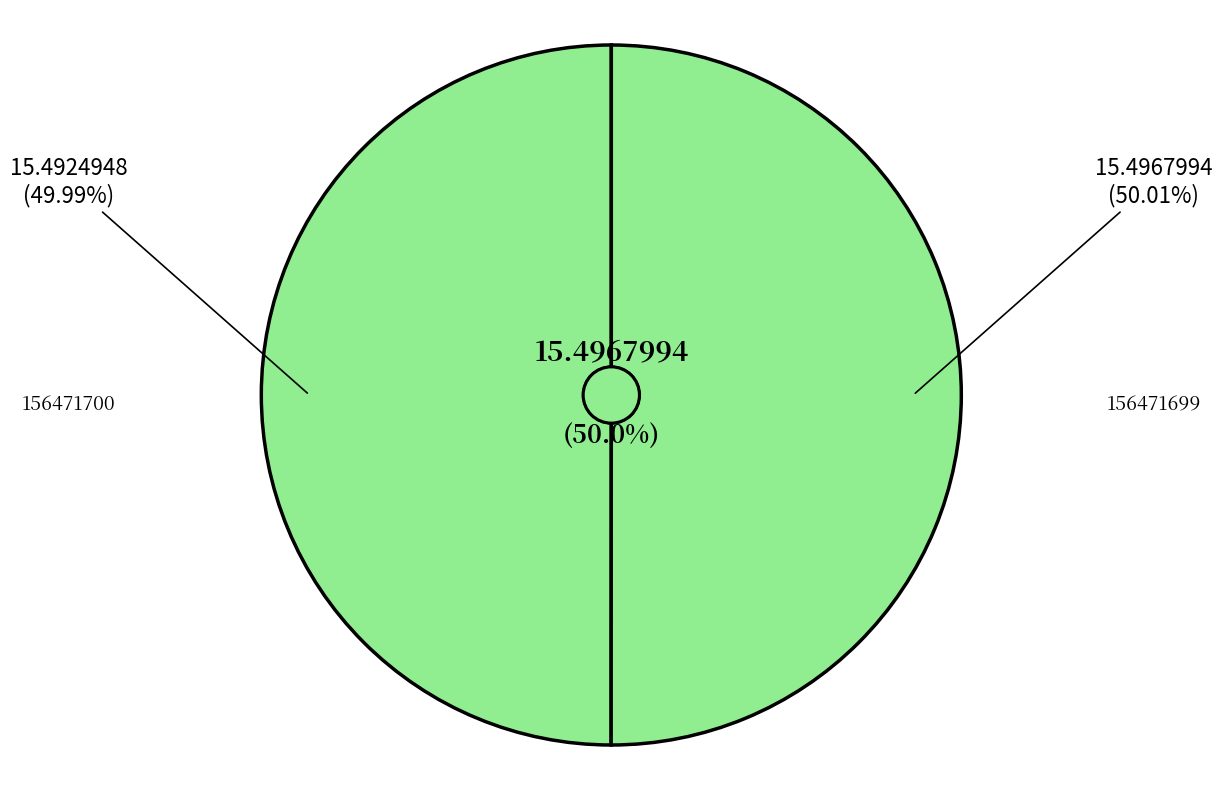

Which has a higher value, 156471699 or 156471700?

156471699